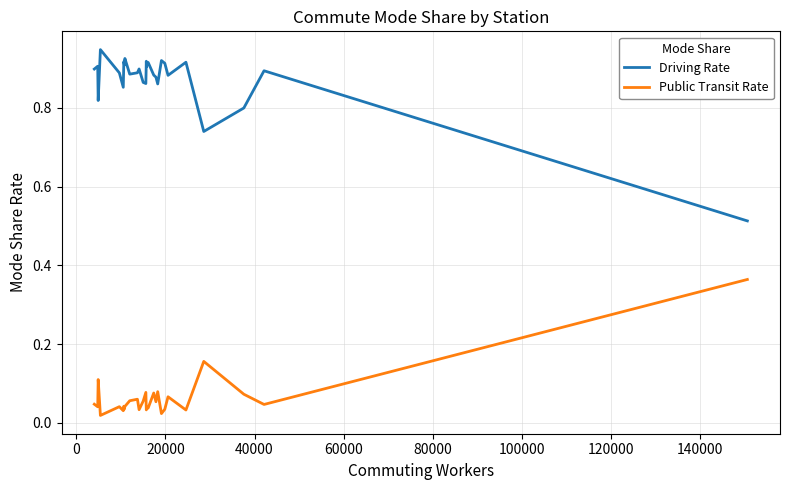

List the series in order of their peak value, highest first.

Driving Rate, Public Transit Rate